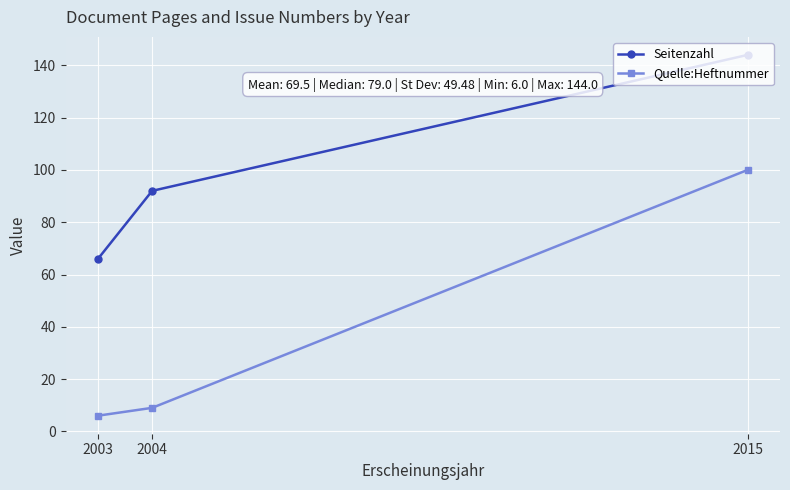

At which category is the sum across all series the highest?

2015